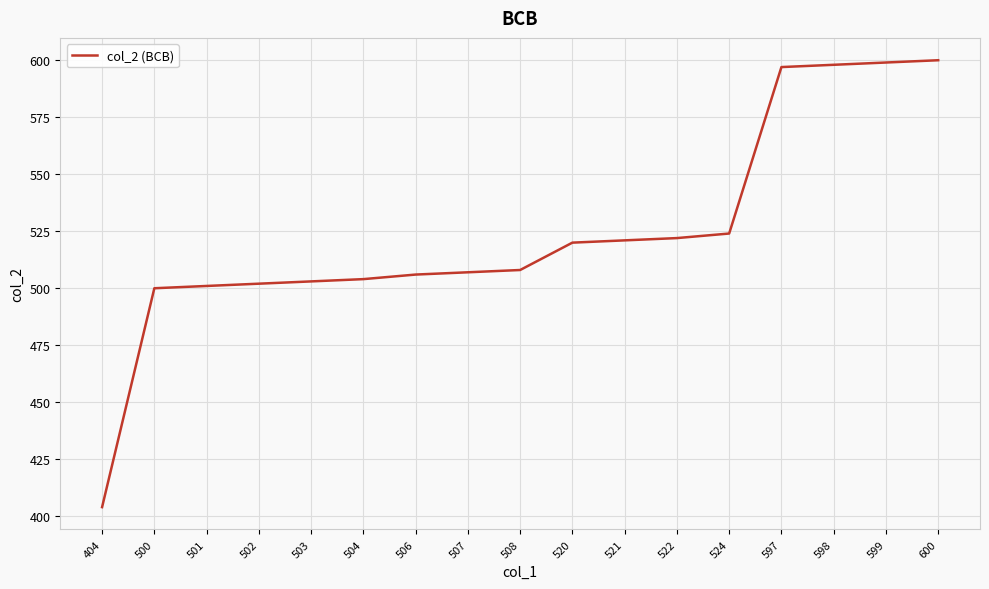

Between 598 and 506, which is larger?

598